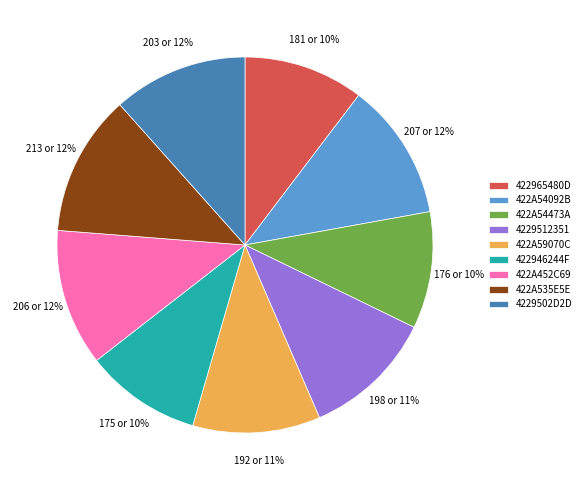

To the nearest percent, what is the average slice percentage?

11%